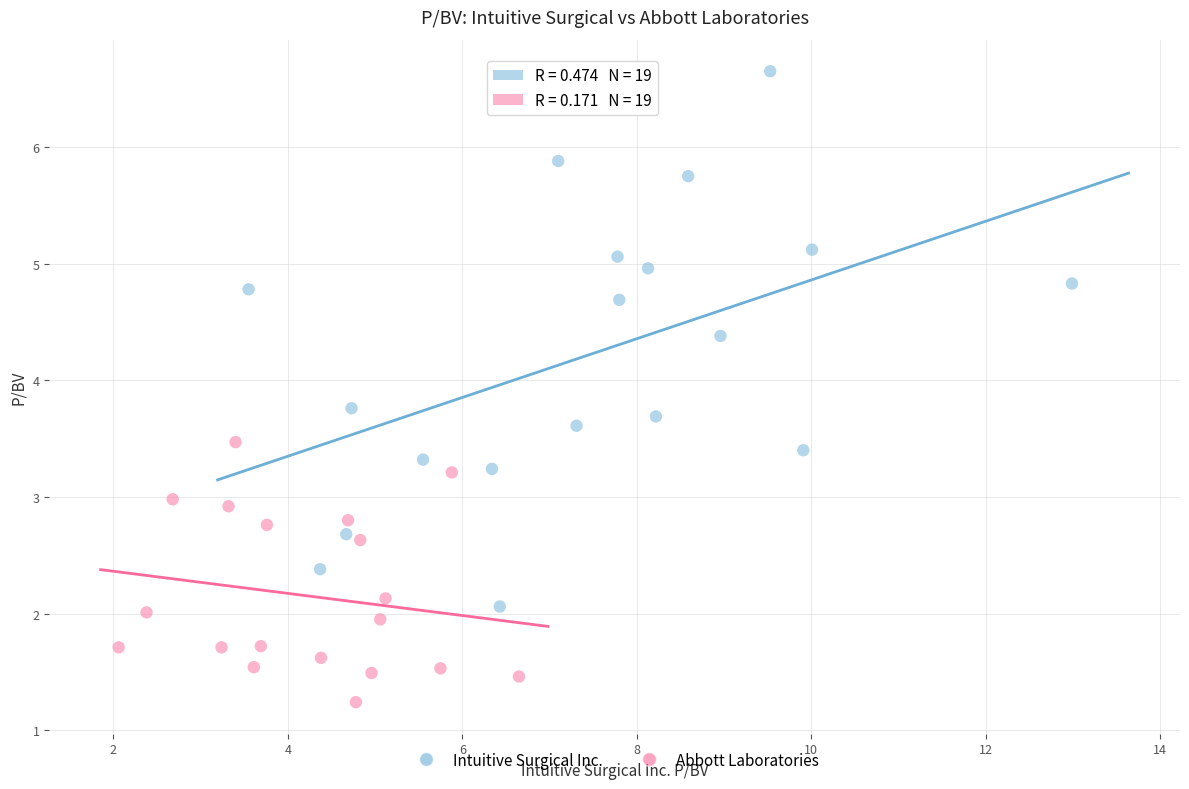

Which series contains the highest Y value?

Intuitive Surgical Inc.